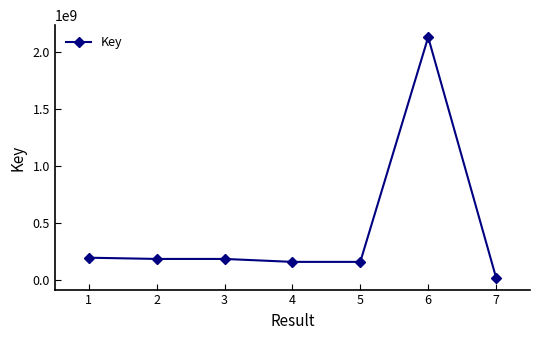

What is the value of the 3rd point from the left?

181299022